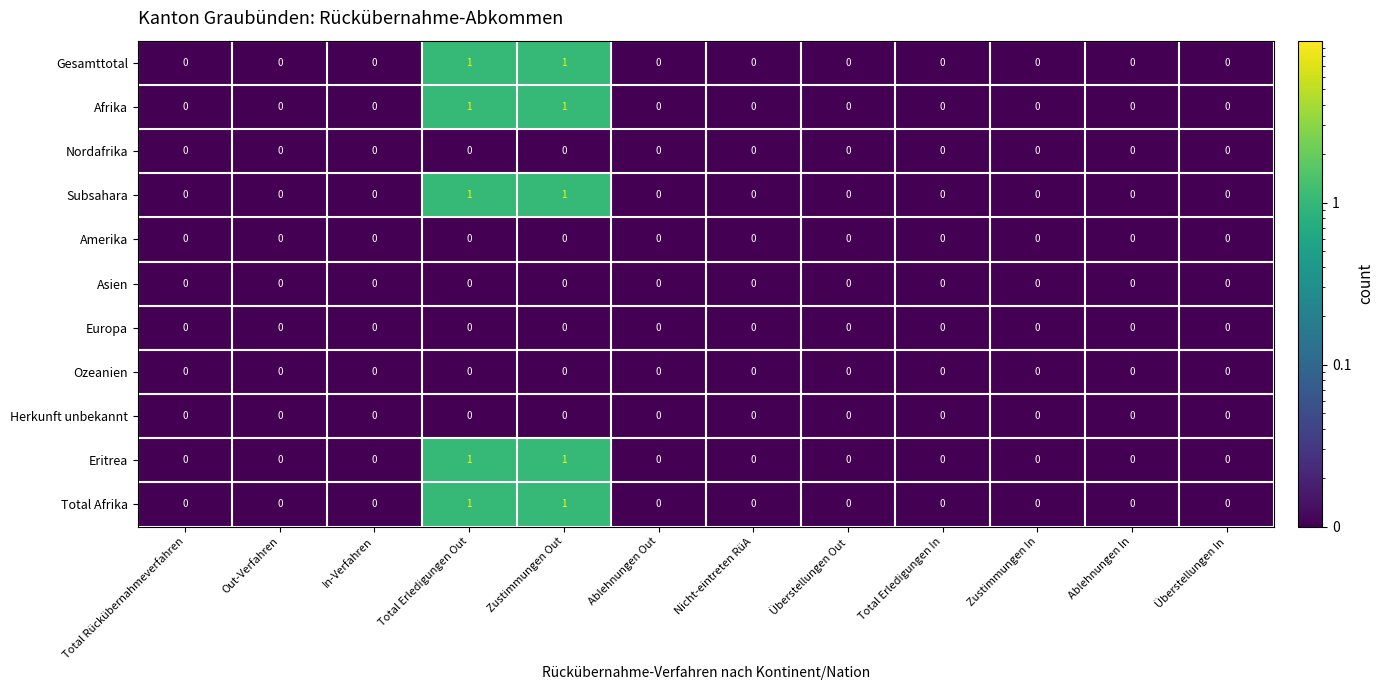

The value of Gesamttotal at Nicht-eintreten RüA is -1. True or false?

False